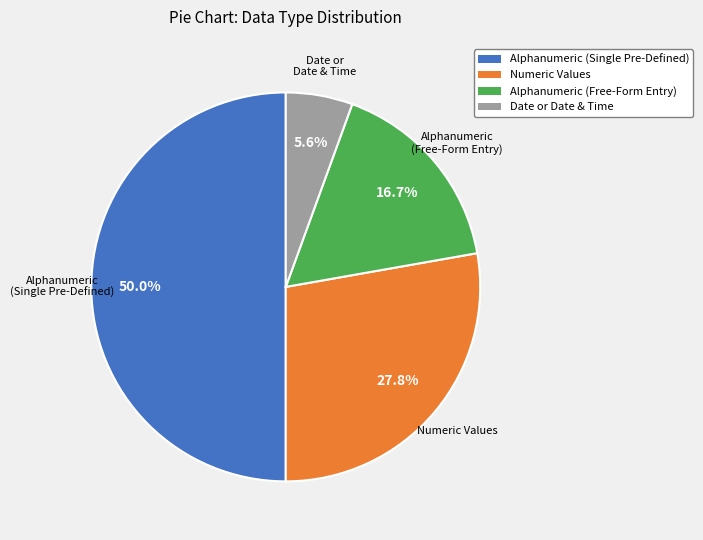

What portion of the pie excludes Alphanumeric (Free-Form Entry)?

83.3%